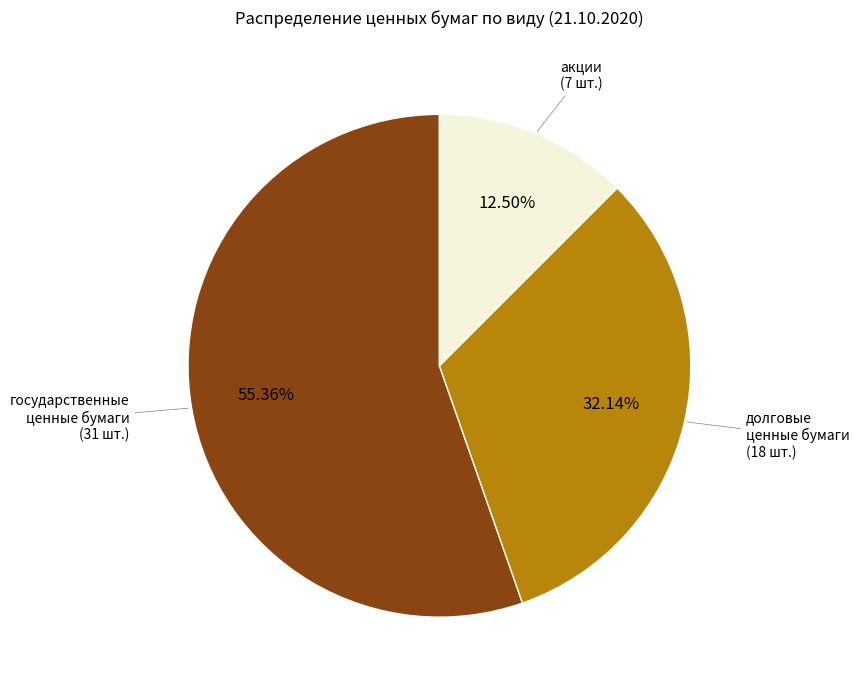

Which slice is the largest?

государственные ценные бумаги